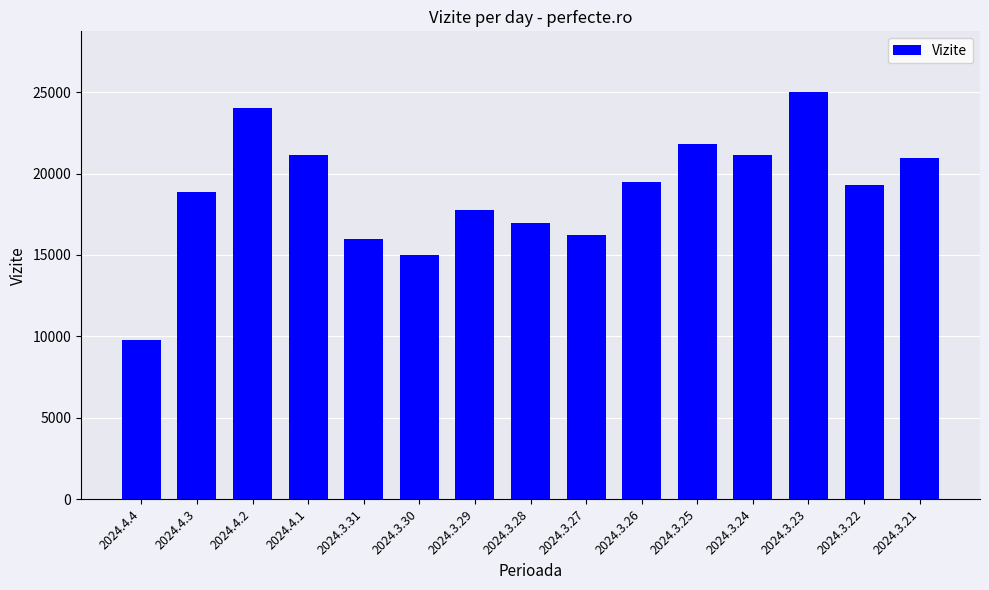

How many bars are there in total?

15